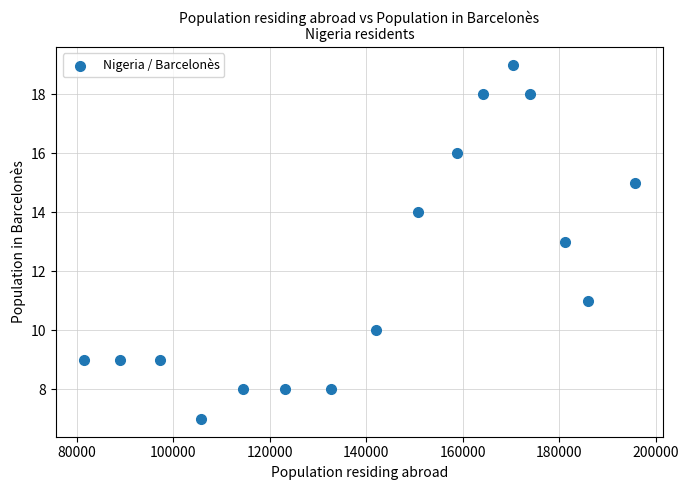

What is the range of X values (max minus min)?

114165